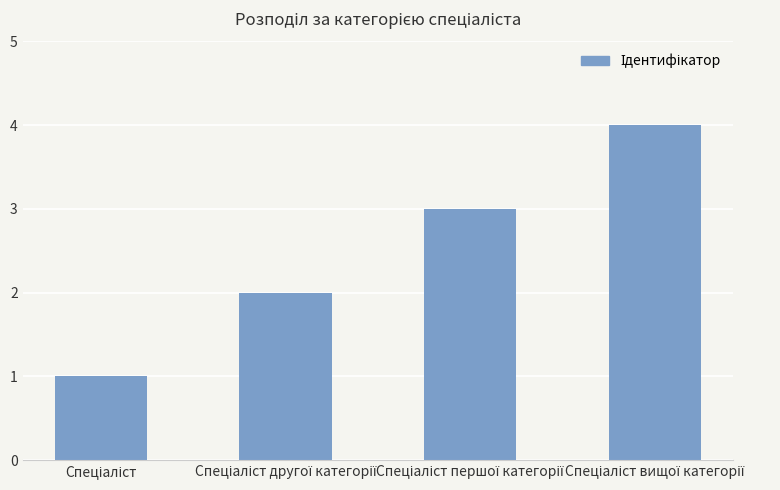

Does the chart contain any negative values?

No